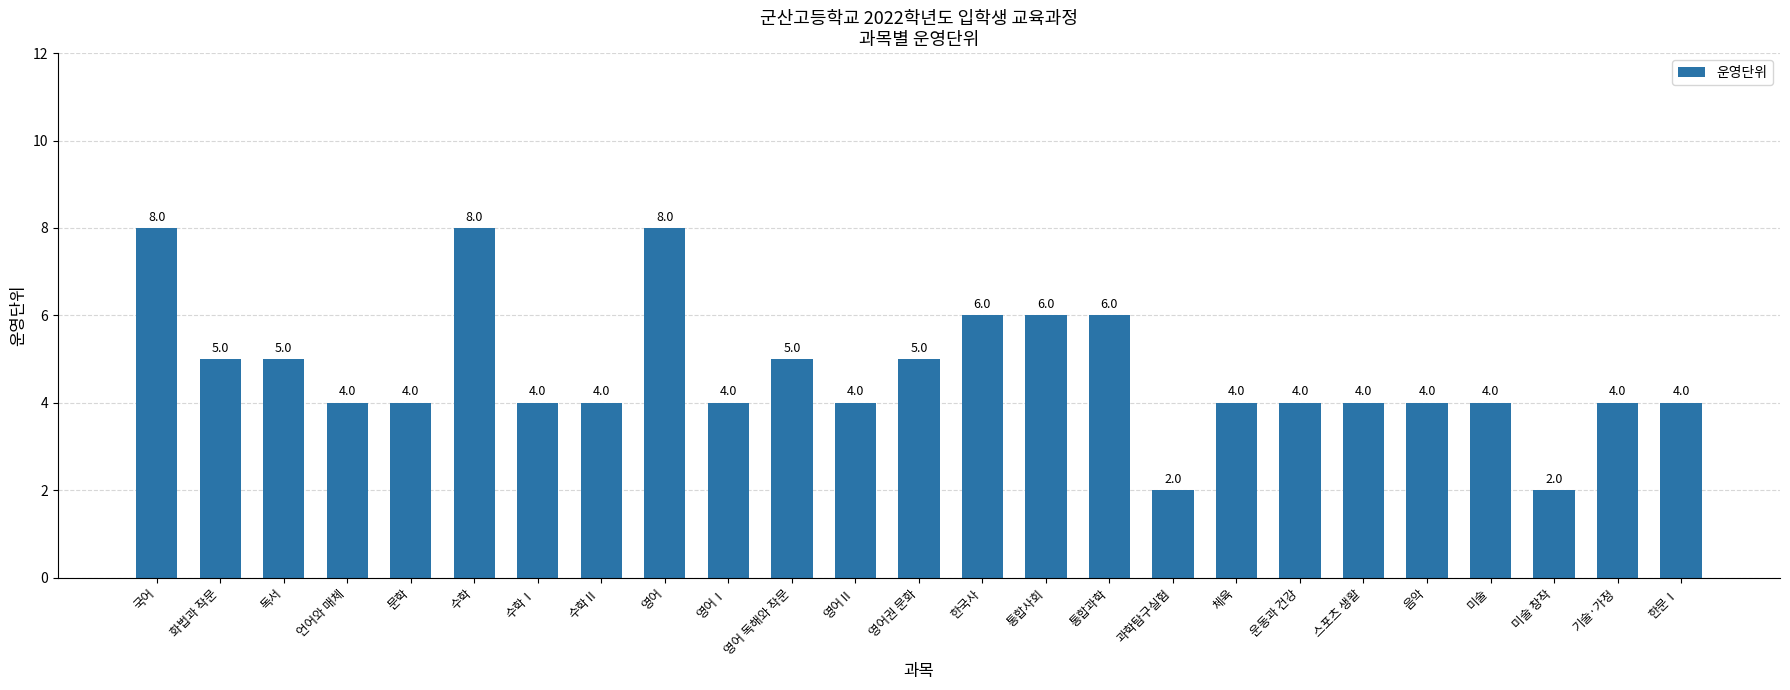

Which has a higher value, 미술 창작 or 영어Ⅱ?

영어Ⅱ